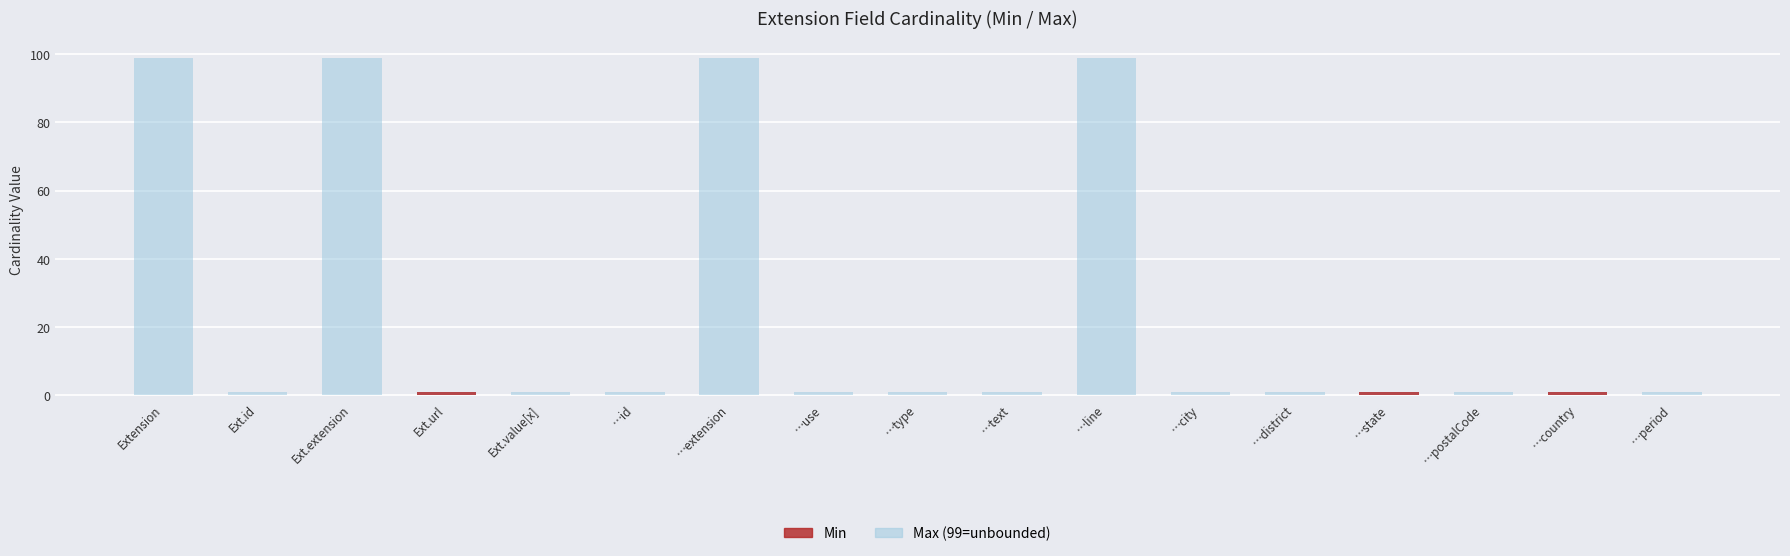

Reading left to right, extract all data points from this chart.

Max_numeric: Extension=99	Ext.id=1	Ext.extension=99	Ext.url=1	Ext.value[x]=1	…id=1	…extension=99	…use=1	…type=1	…text=1	…line=99	…city=1	…district=1	…state=1	…postalCode=1	…country=1	…period=1
Min: Extension=0	Ext.id=0	Ext.extension=0	Ext.url=1	Ext.value[x]=0	…id=0	…extension=0	…use=0	…type=0	…text=0	…line=0	…city=0	…district=0	…state=1	…postalCode=0	…country=1	…period=0